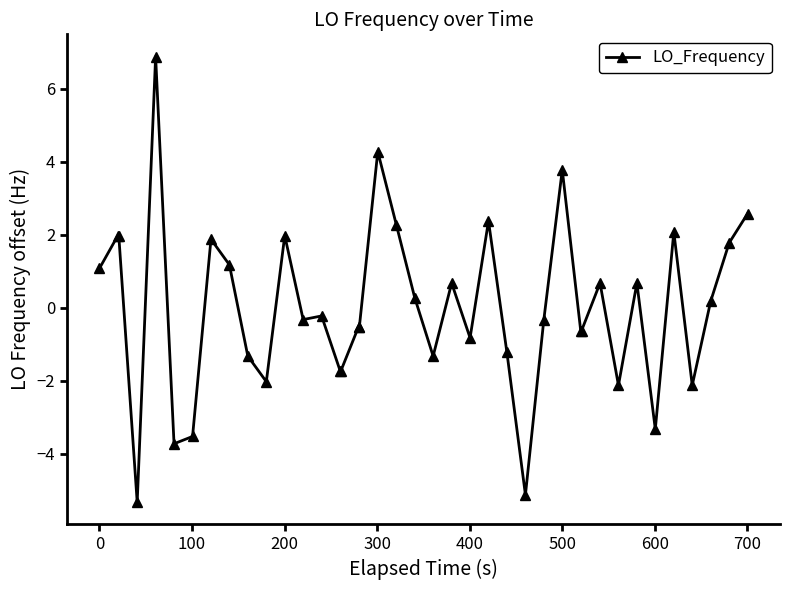

What is the value of the 24th point from the left?

-0.8